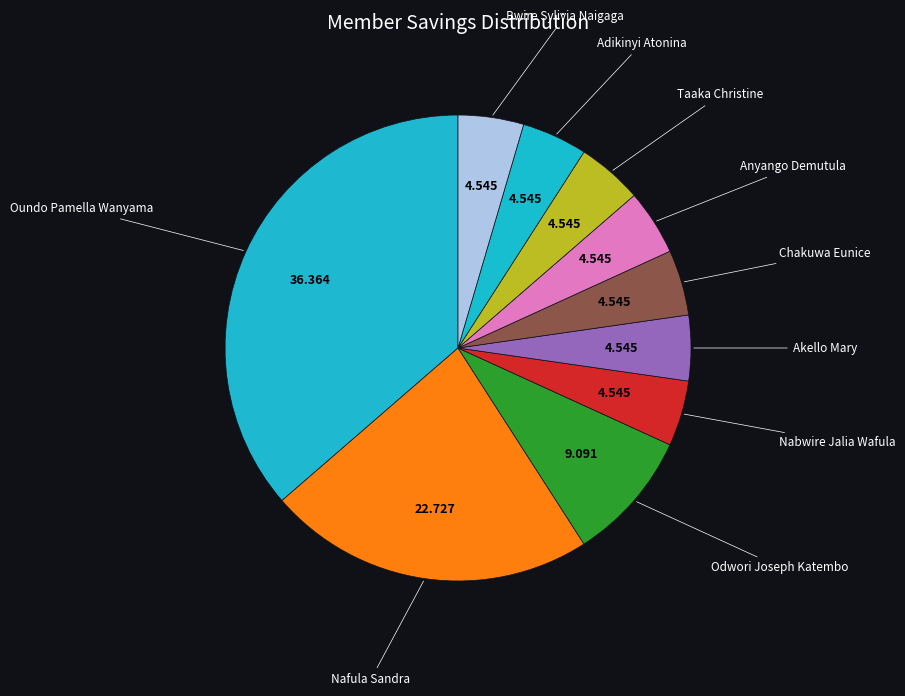

How many slices are in this pie chart?

10